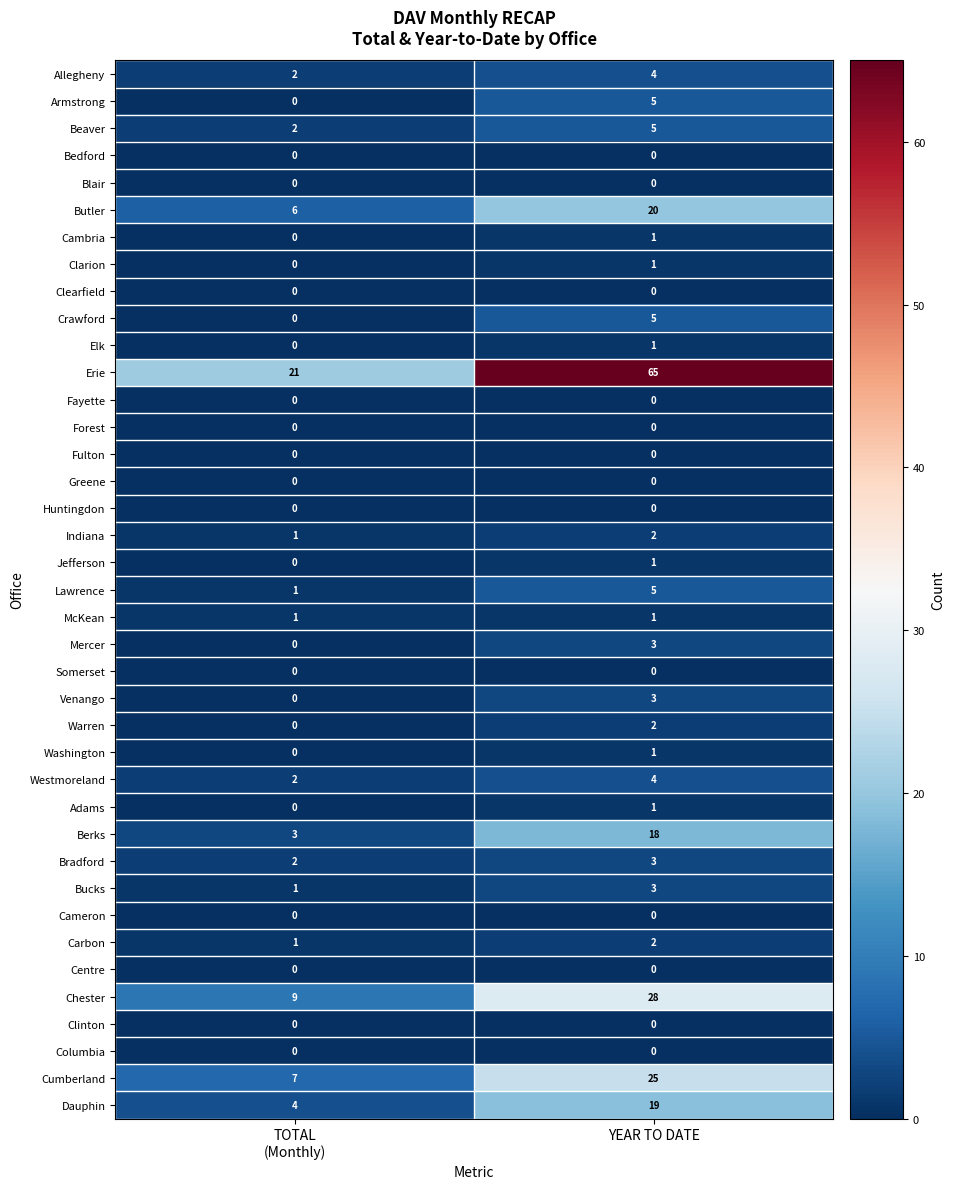

What is the difference between the maximum and minimum values in the Erie series?

44